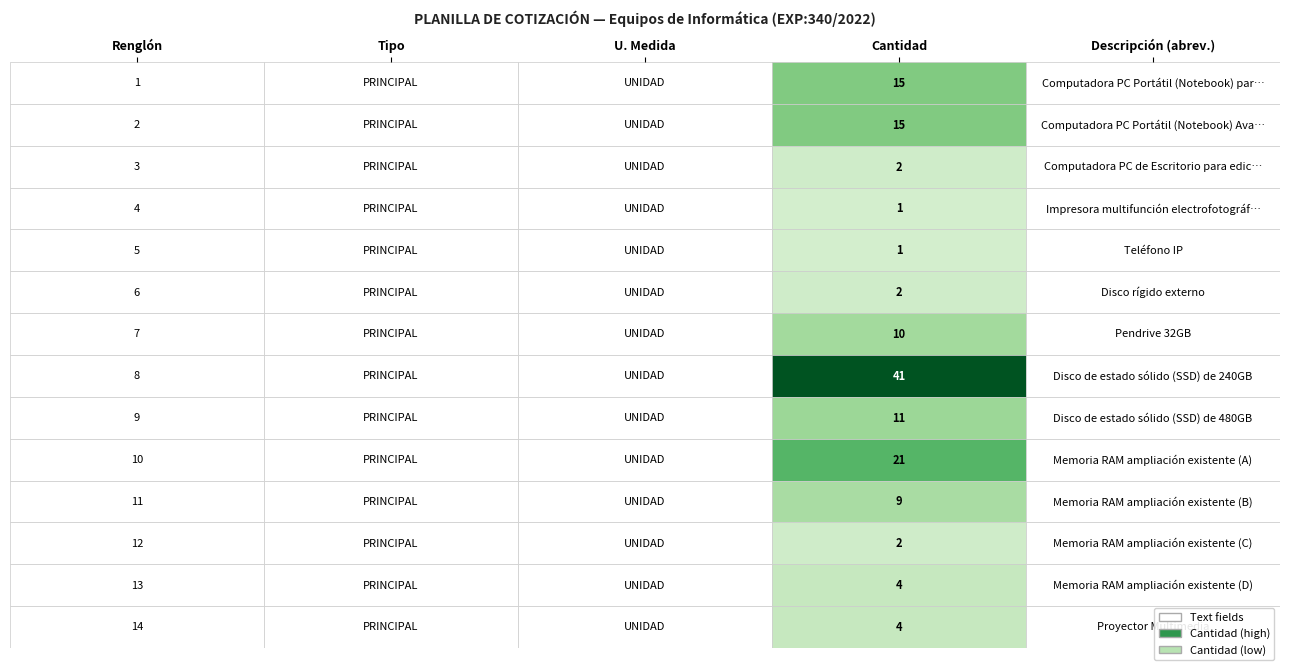

What is the minimum value for Renglón?

1